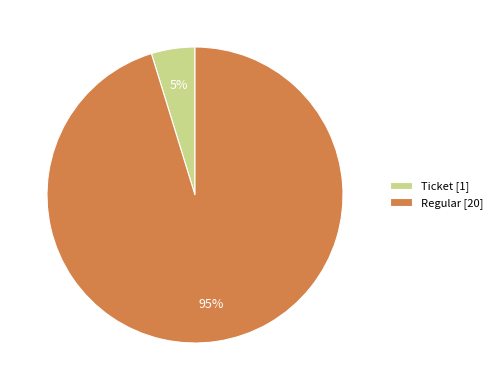

The Regular [20] slice represents 81% of the pie. True or false?

False